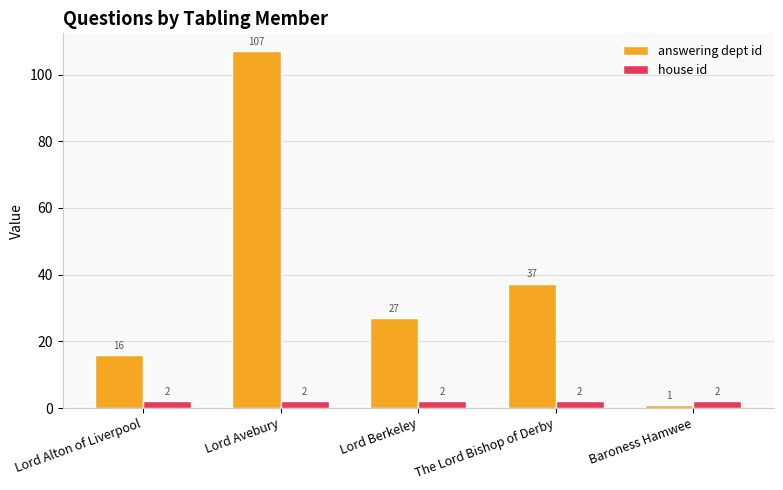

Which category has the highest value in the answering dept id series?

Lord Avebury